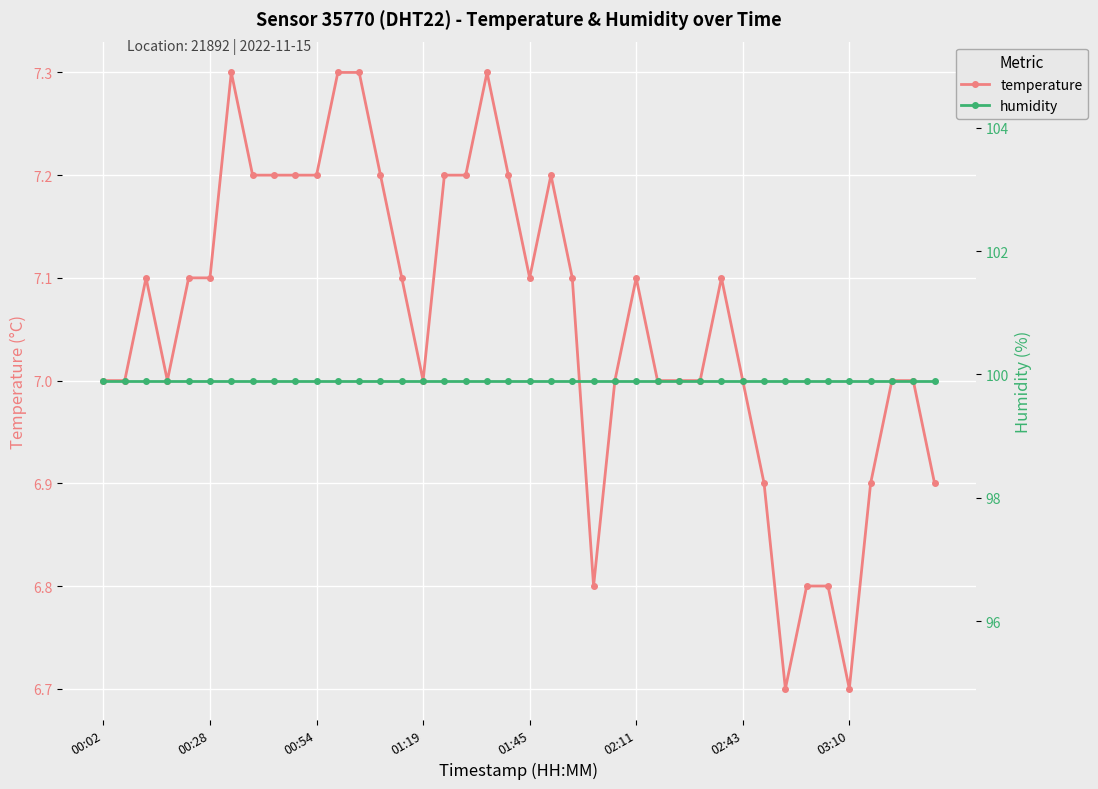

The temperature series shows 7.1 at 01:45. True or false?

True